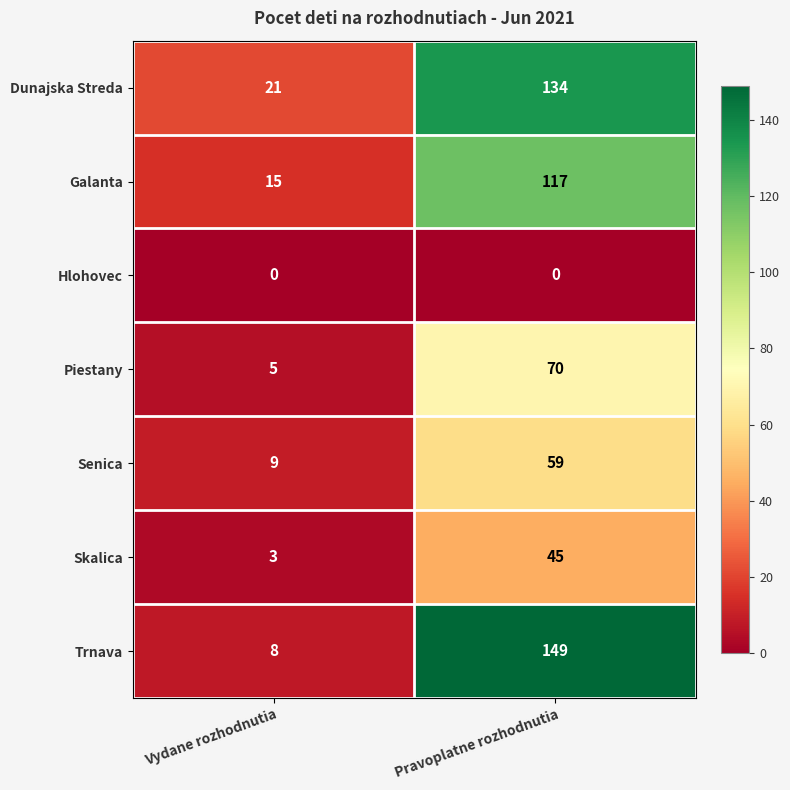

What is the sum of the Trnava values at Pravoplatne rozhodnutia and Vydane rozhodnutia?

157